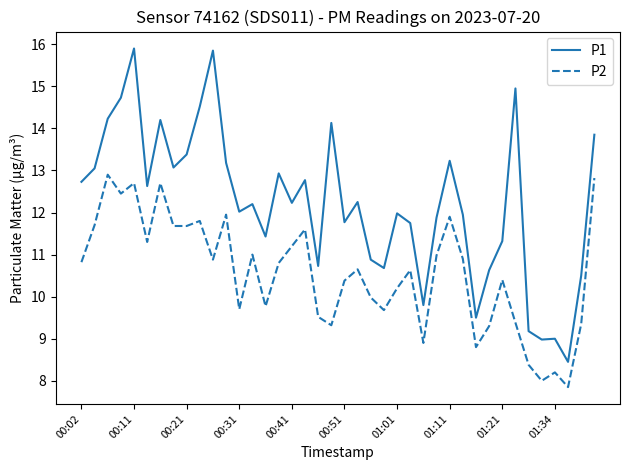

What are all the series names shown in the legend?

P1, P2